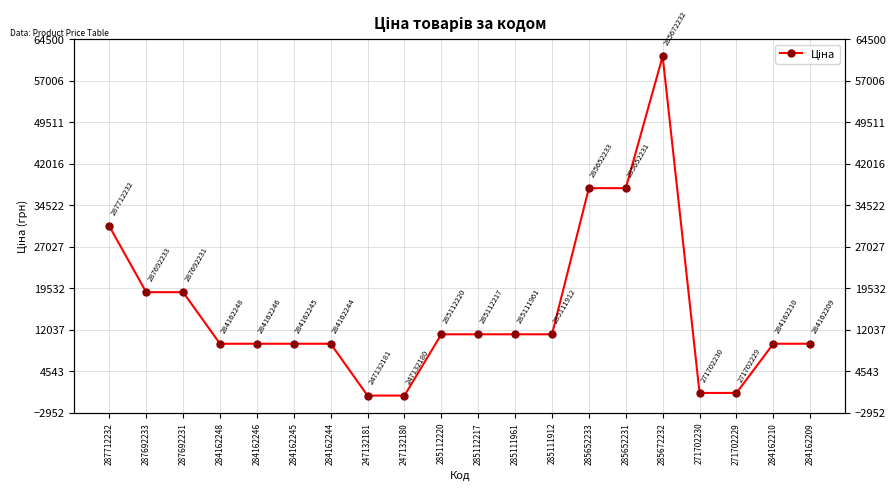

What is the change in value from 287692233 to 247132180?

-18682.7